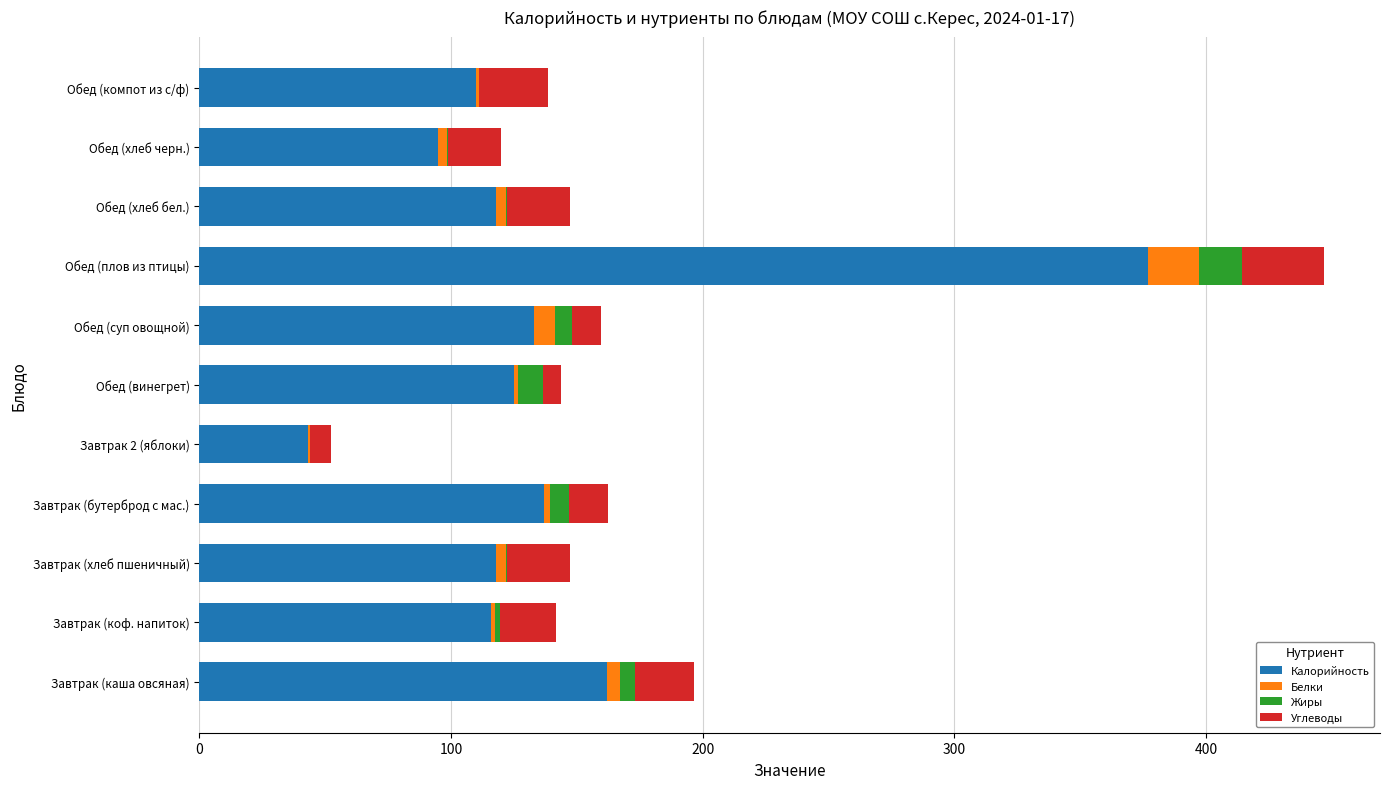

At which category is the sum across all series the highest?

Обед (плов из птицы)